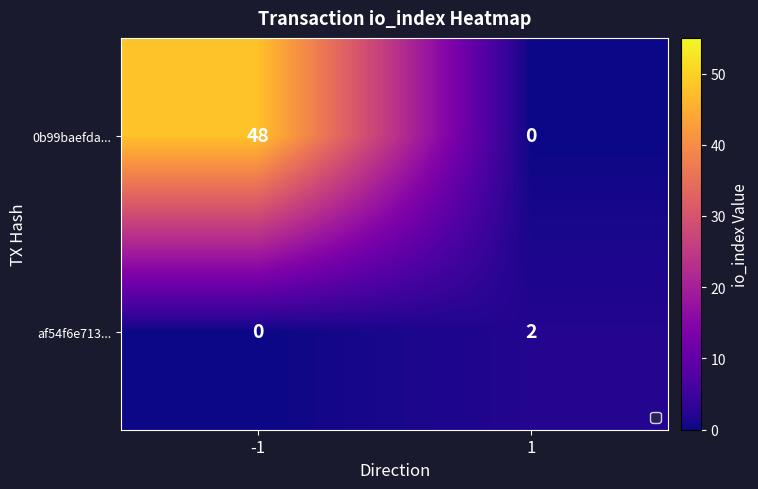

Which series has the largest total across all categories?

0b99baefda...